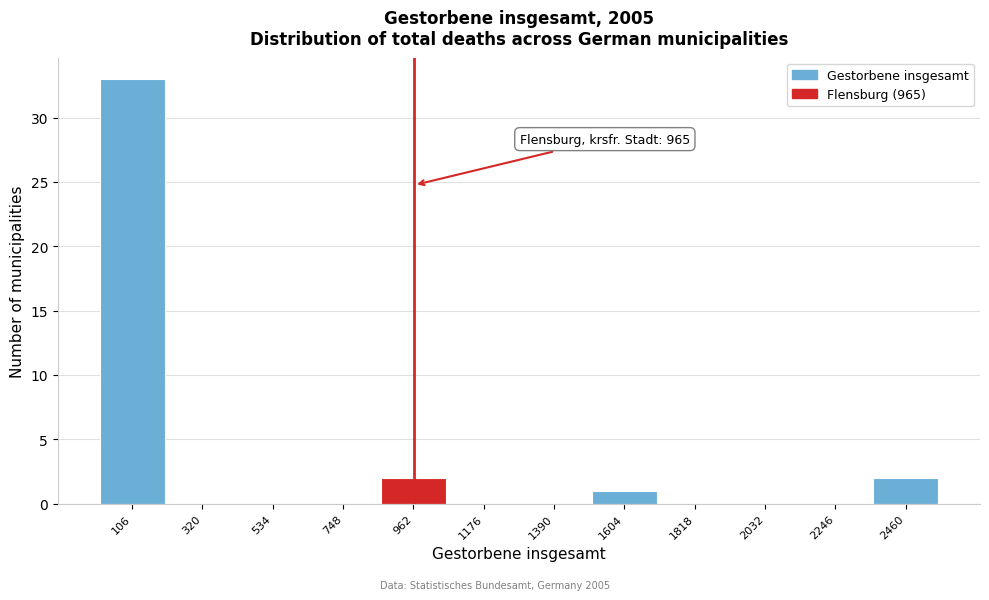

Over which range of the x-axis is the bar tallest?

0 to 200